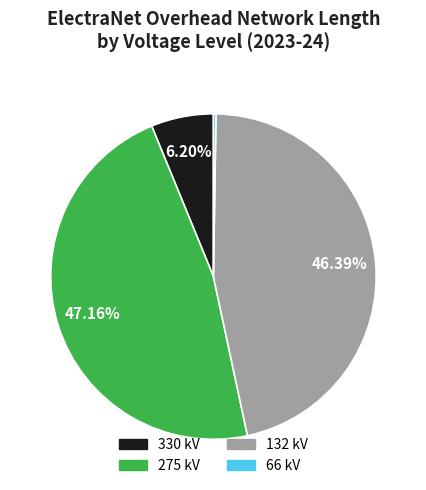

Is it true that 330 kV is 1% of the pie?

False